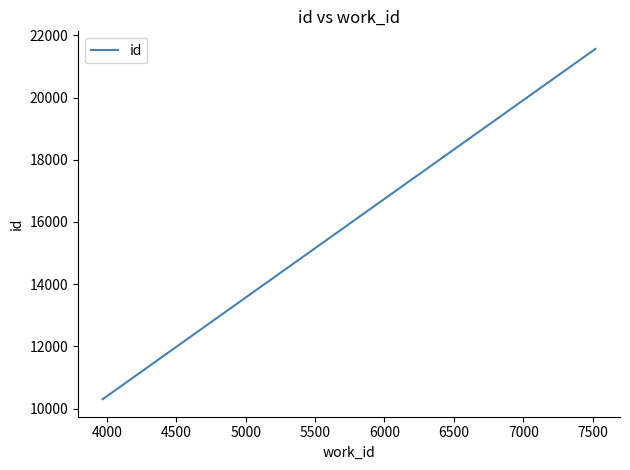

Between 5000 and 4500, which is larger?

5000